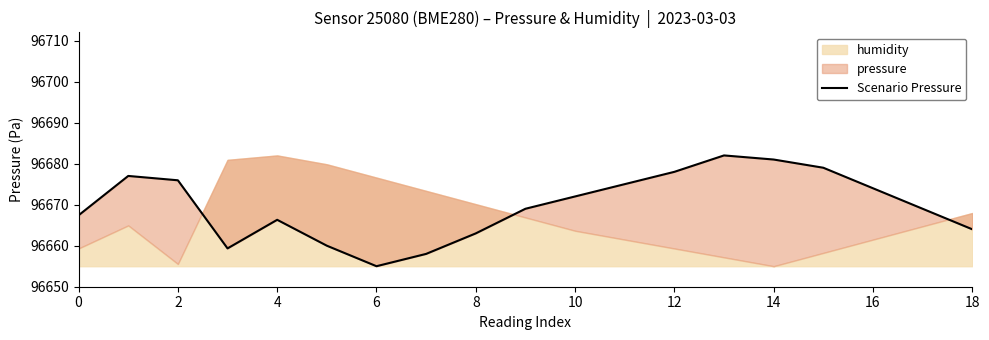

The value at 6 is 19887.5. True or false?

False